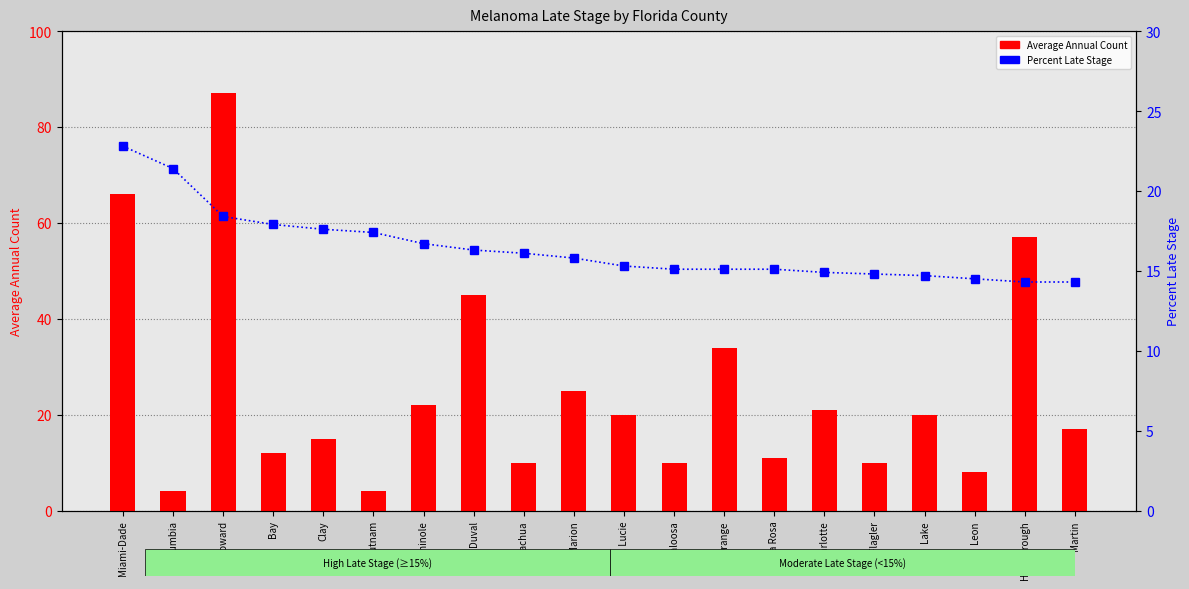

What is the difference between the second highest and minimum values in the Average Annual Count series?

62.0